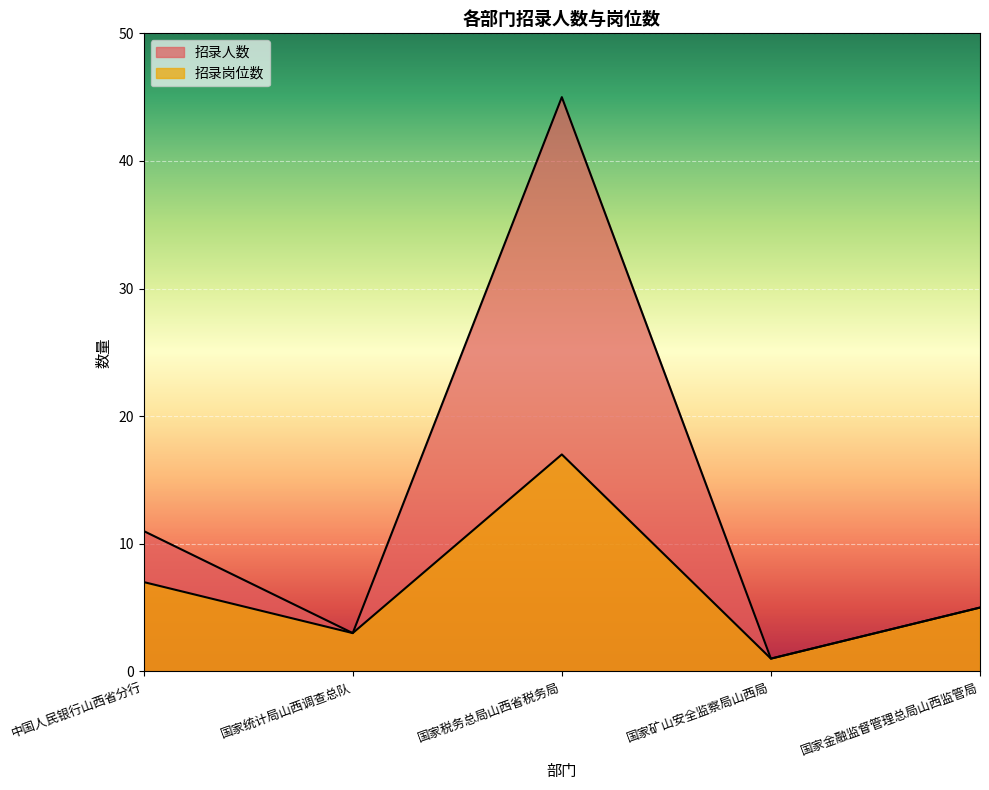

What is the label of the 5th point from the right?

中国人民银行山西省分行